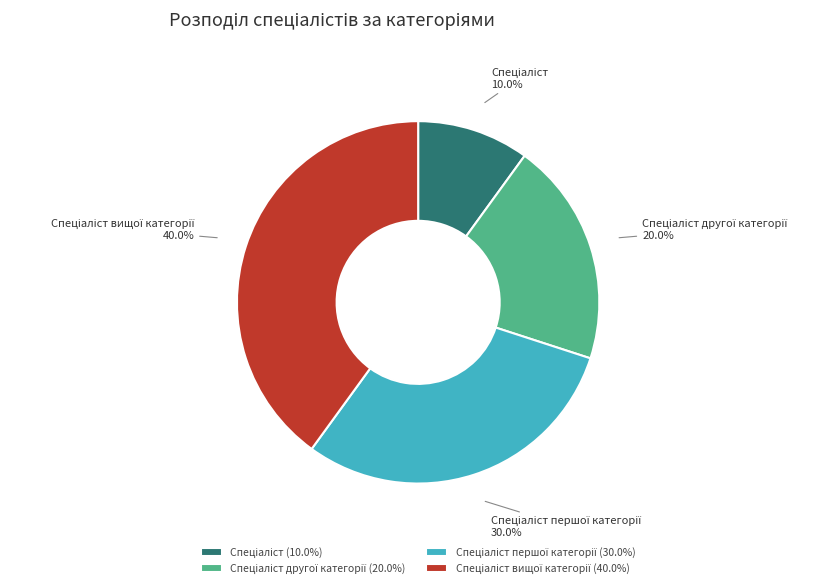

Is there a majority slice in this chart?

No